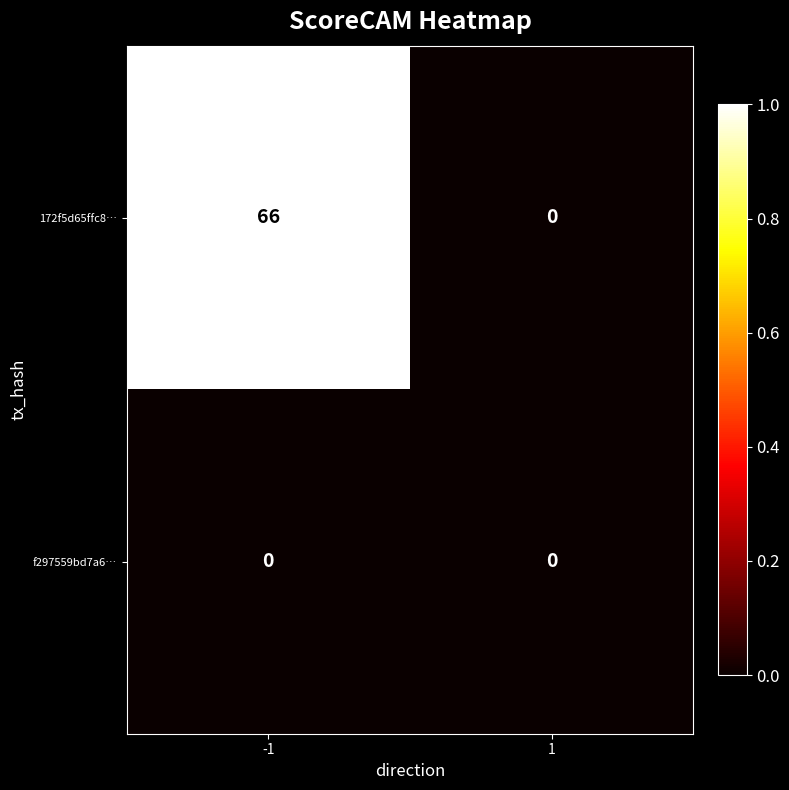

Reading left to right, list all the values displayed in this chart.

172f5d65ffc8…: -1=66	1=0
f297559bd7a6…: -1=0	1=0